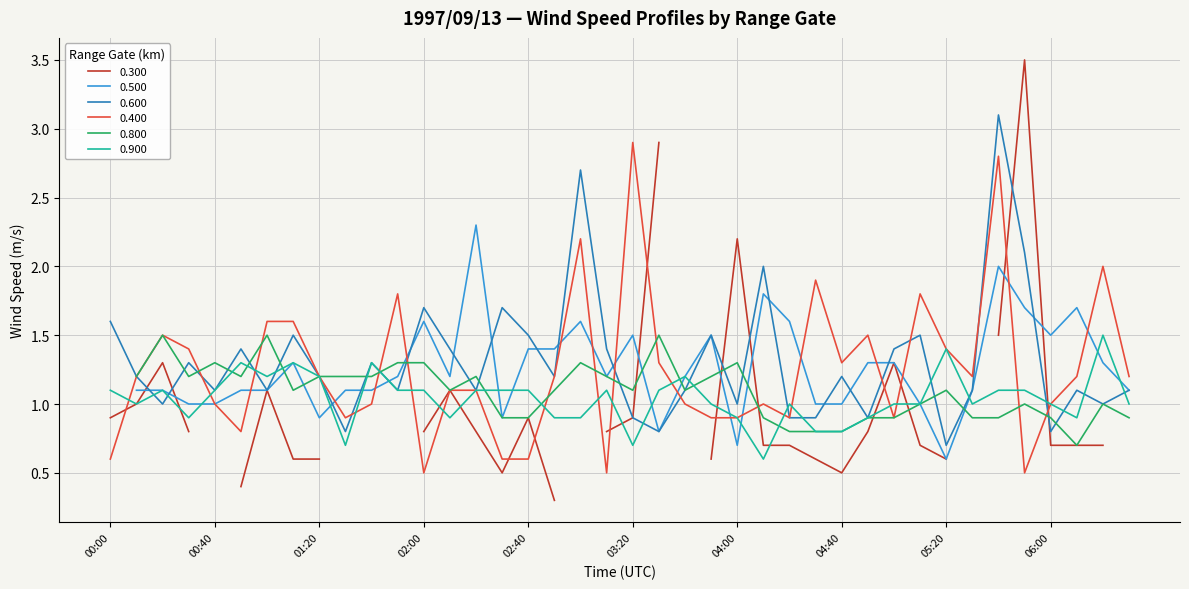

Which series ends up on top after the final intersection of 0.400 and 0.600?

0.400